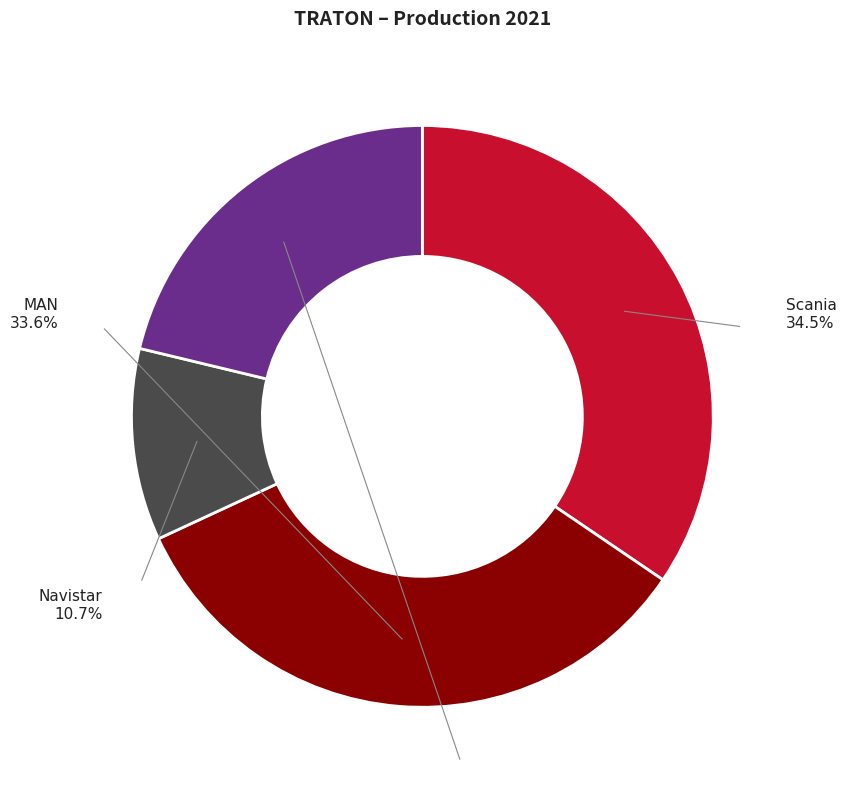

The Navistar slice represents 24% of the pie. True or false?

False